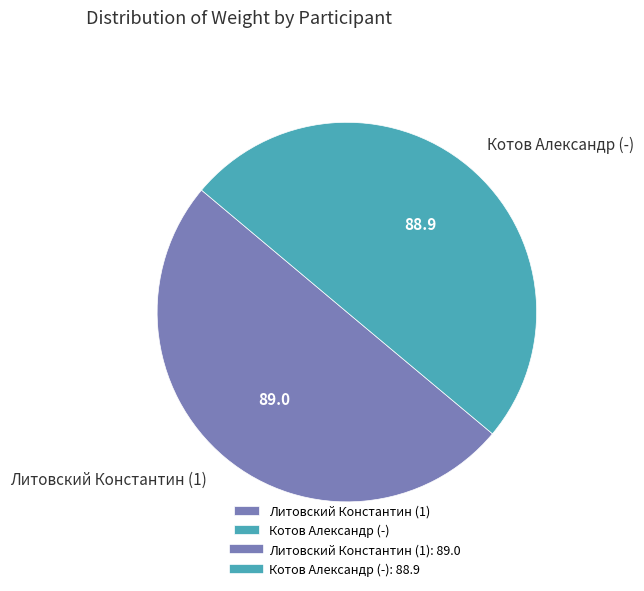

Is the sum of Котов Александр (-) and Литовский Константин (1) greater than half?

Yes